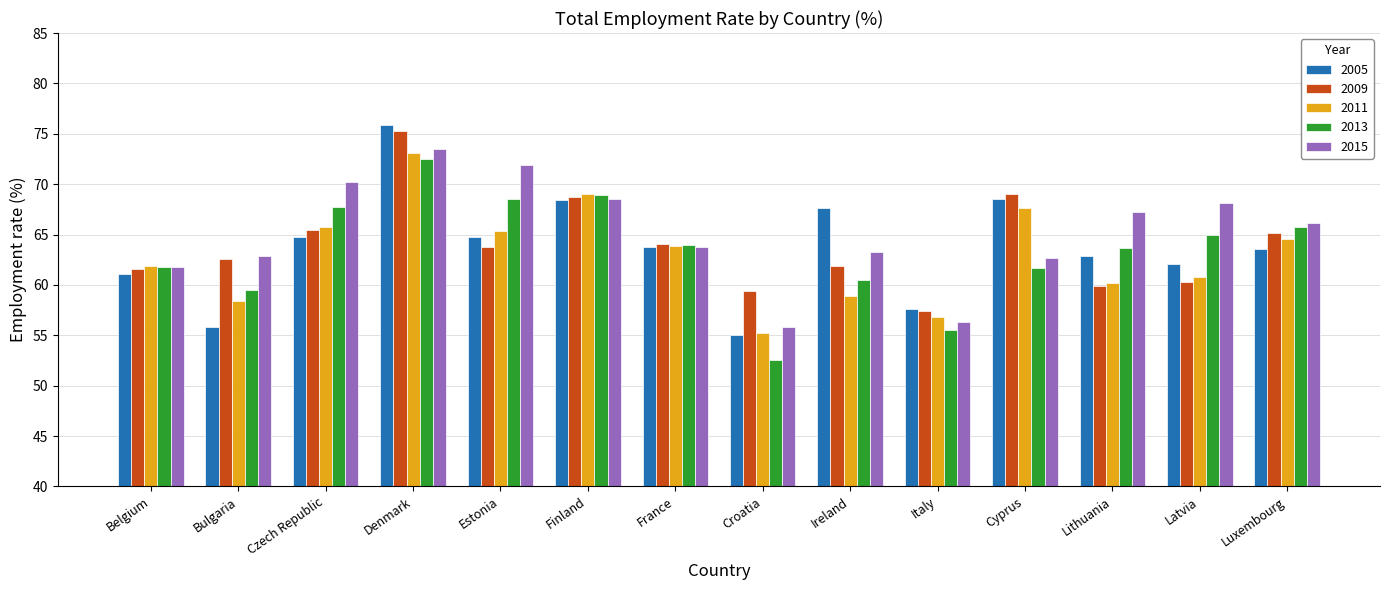

Which series has the widest spread of values?

2005